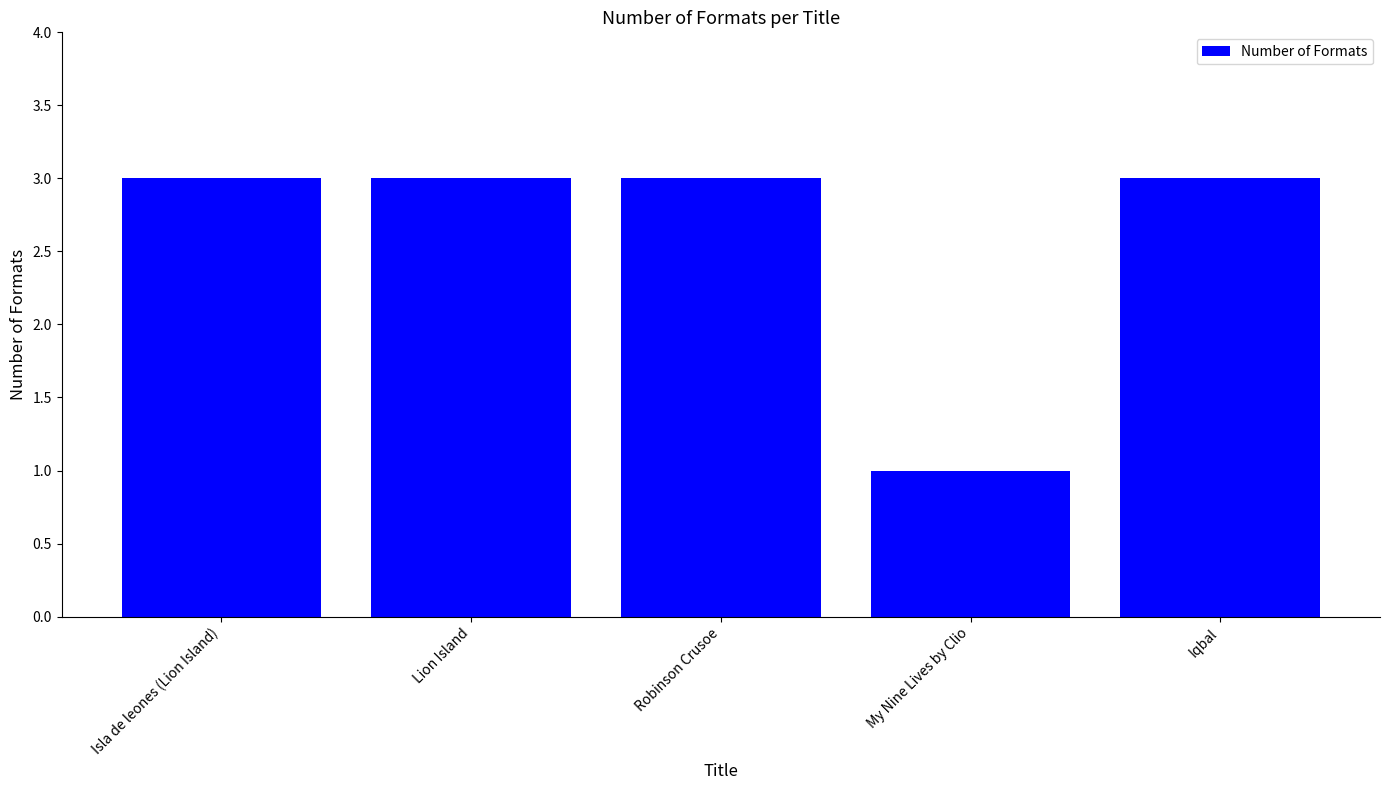

Count the number of categories in the chart.

5